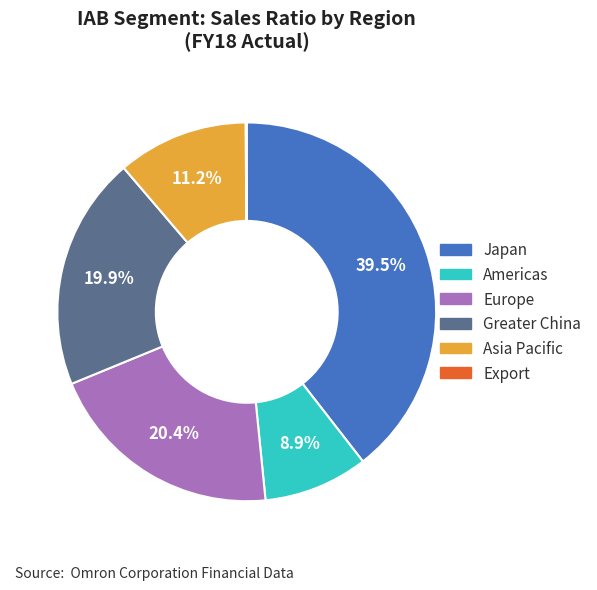

Between Americas and Greater China, which is larger?

Greater China